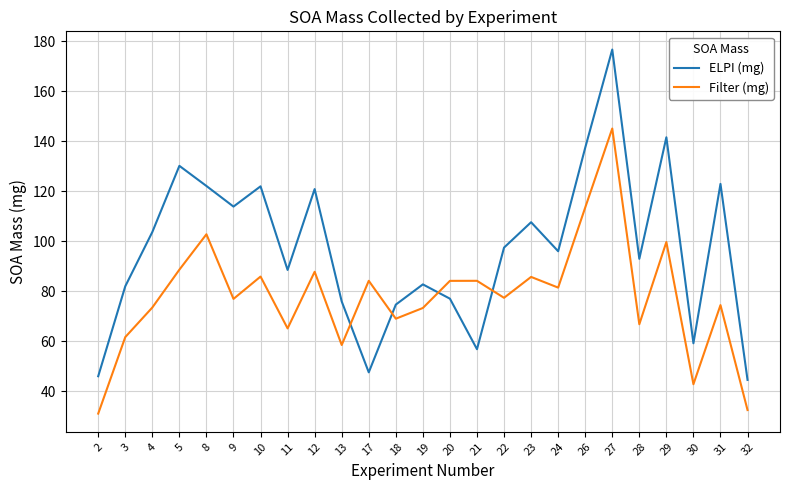

Where do ELPI (mg) and Filter (mg) first cross each other?

13 and 17